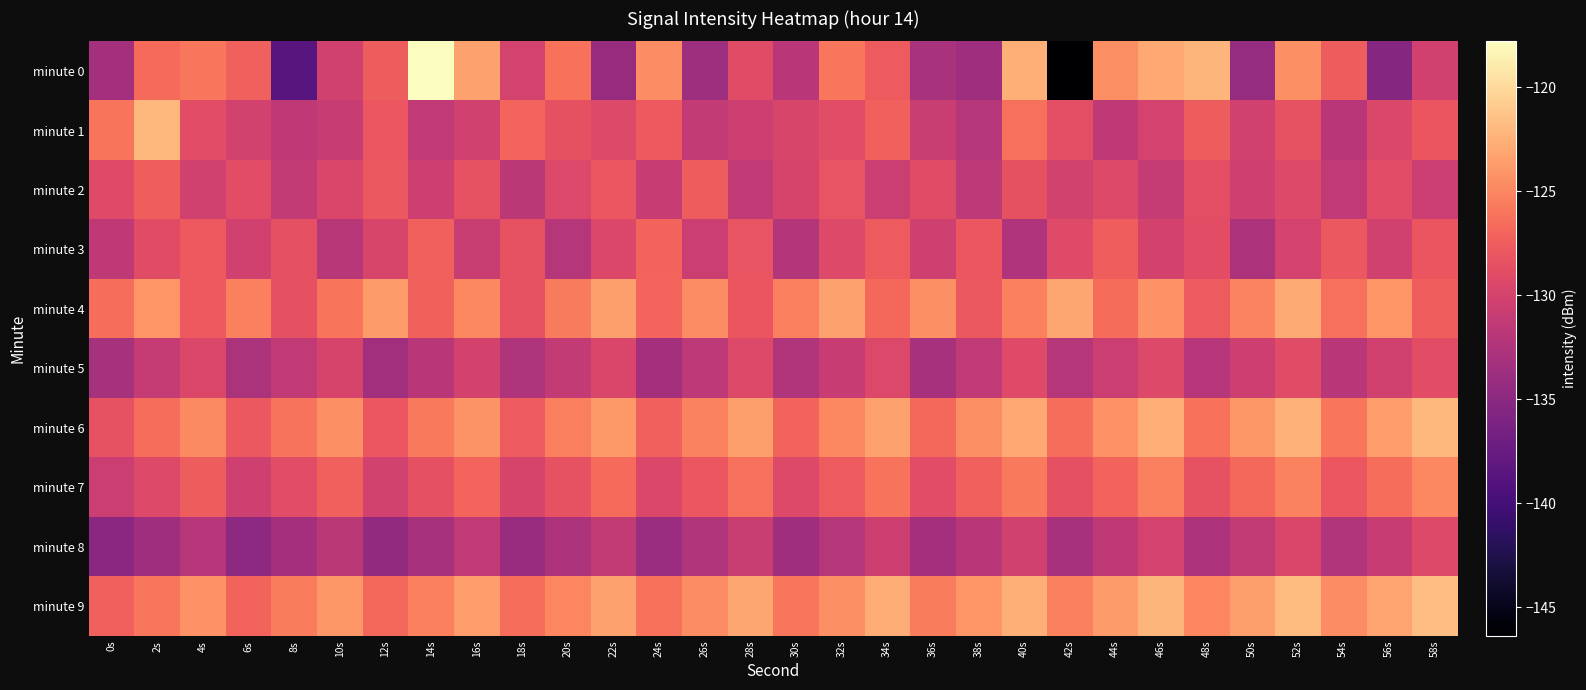

At which category is the sum across all series the highest?

52s